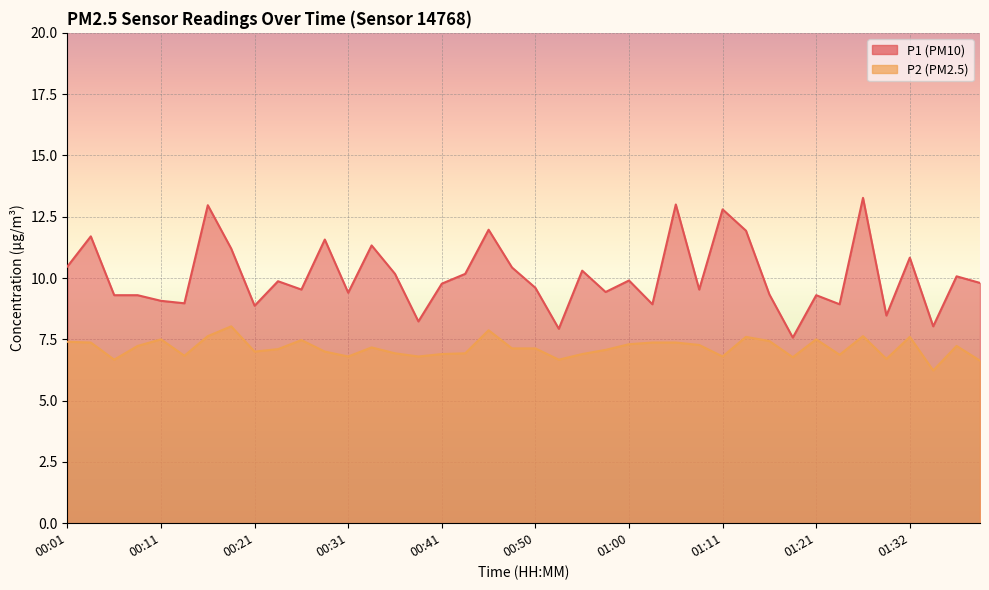

Is the value of P1 at 00:01 greater than the value of P2 at 00:33?

Yes